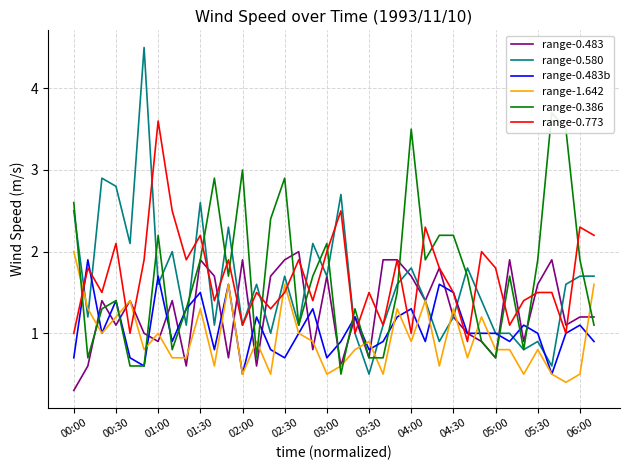

True or false: range-0.773 and range-1.642 intersect in this chart.

True